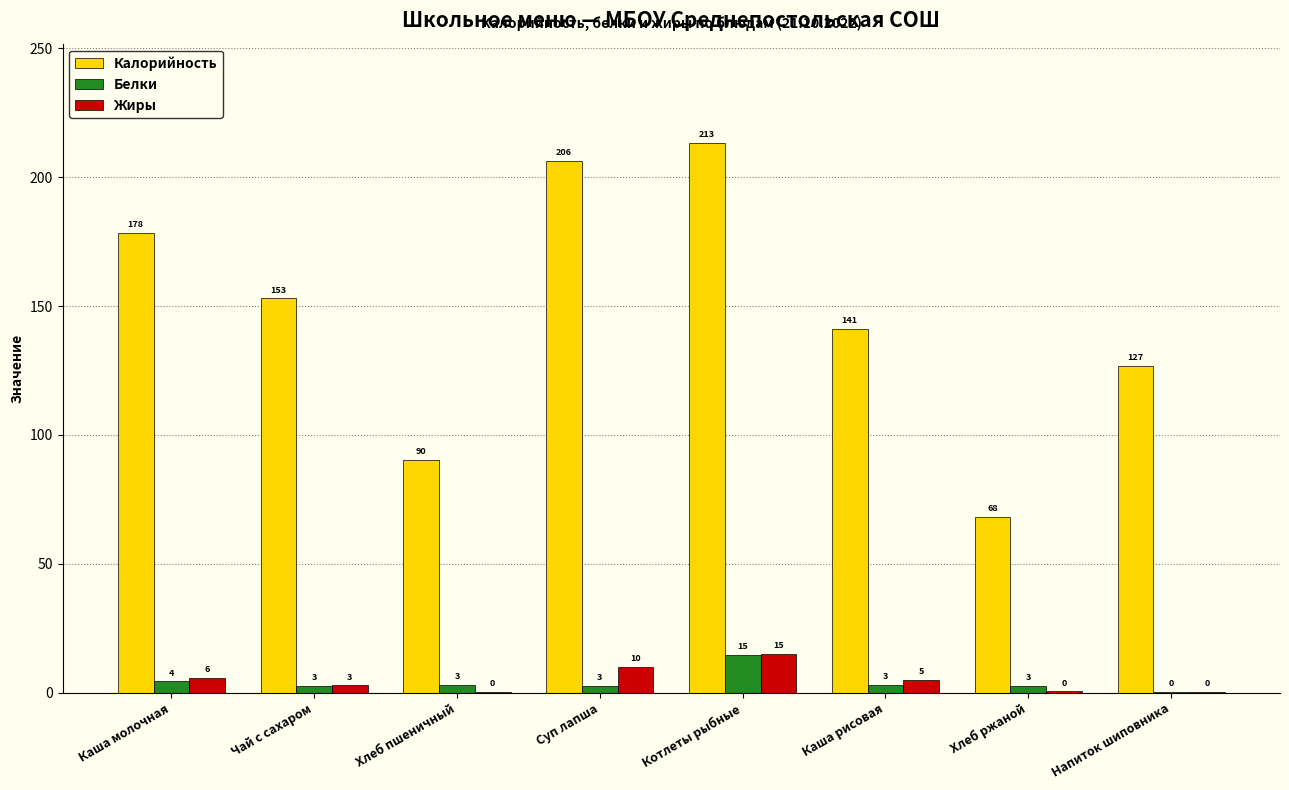

The value of Калорийность at Каша молочная is 245.9. True or false?

False